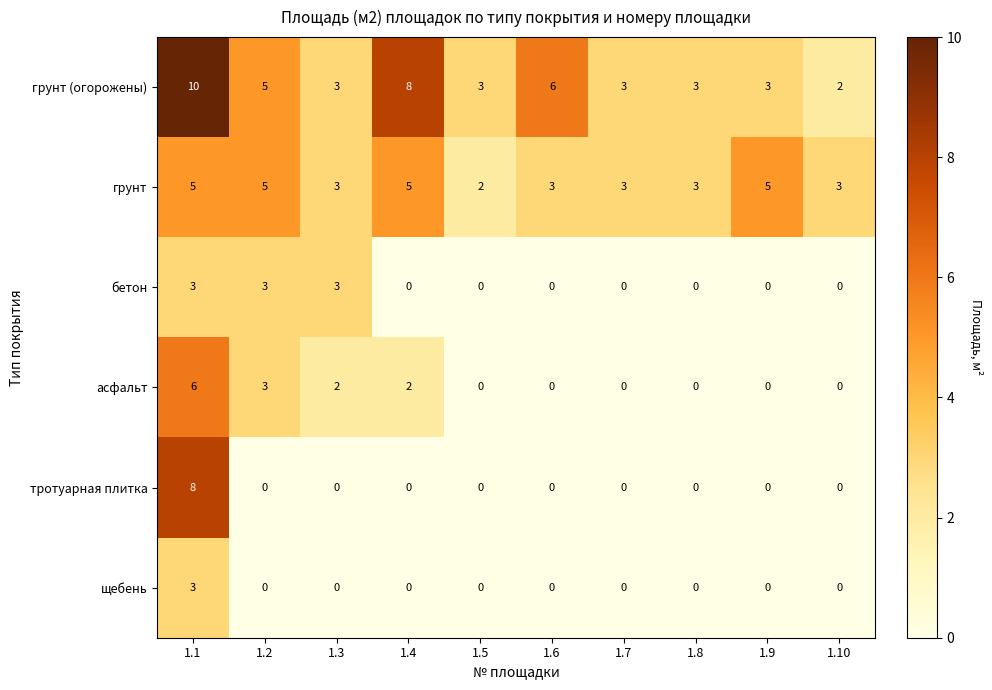

What is the difference between the maximum and second lowest values in the асфальт series?

6